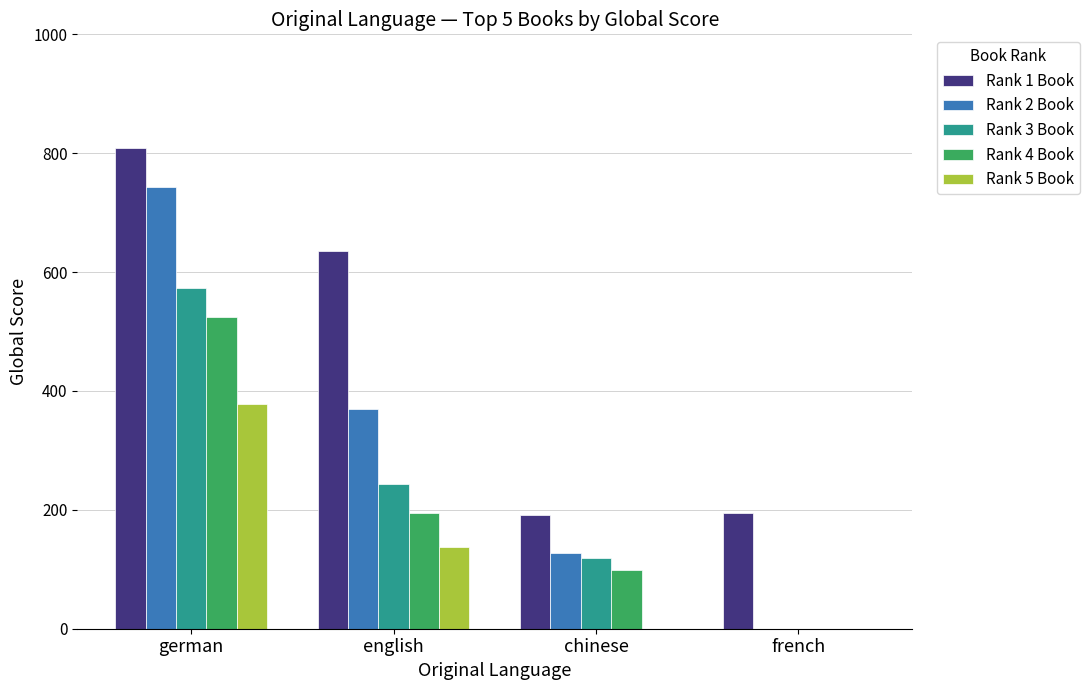

The value of Rank 5 Book at english is 137. True or false?

True